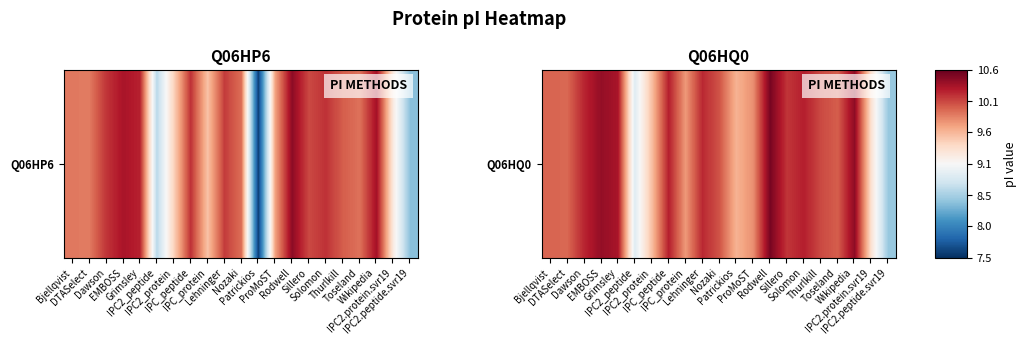

What is the difference between the values at ProMoST and Thurlkill?

0.3